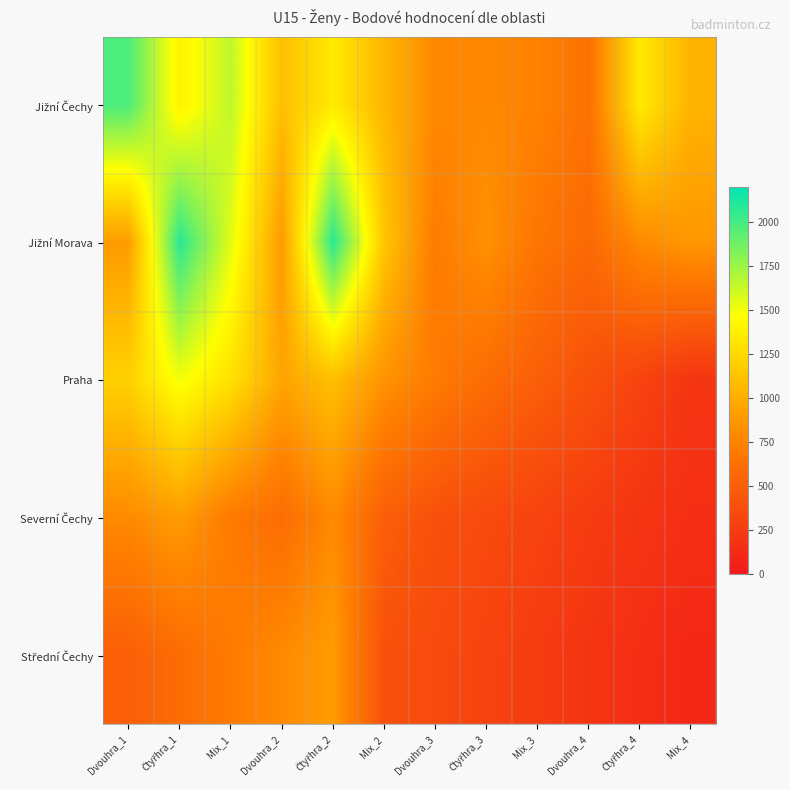

What is the greatest value displayed?

2080